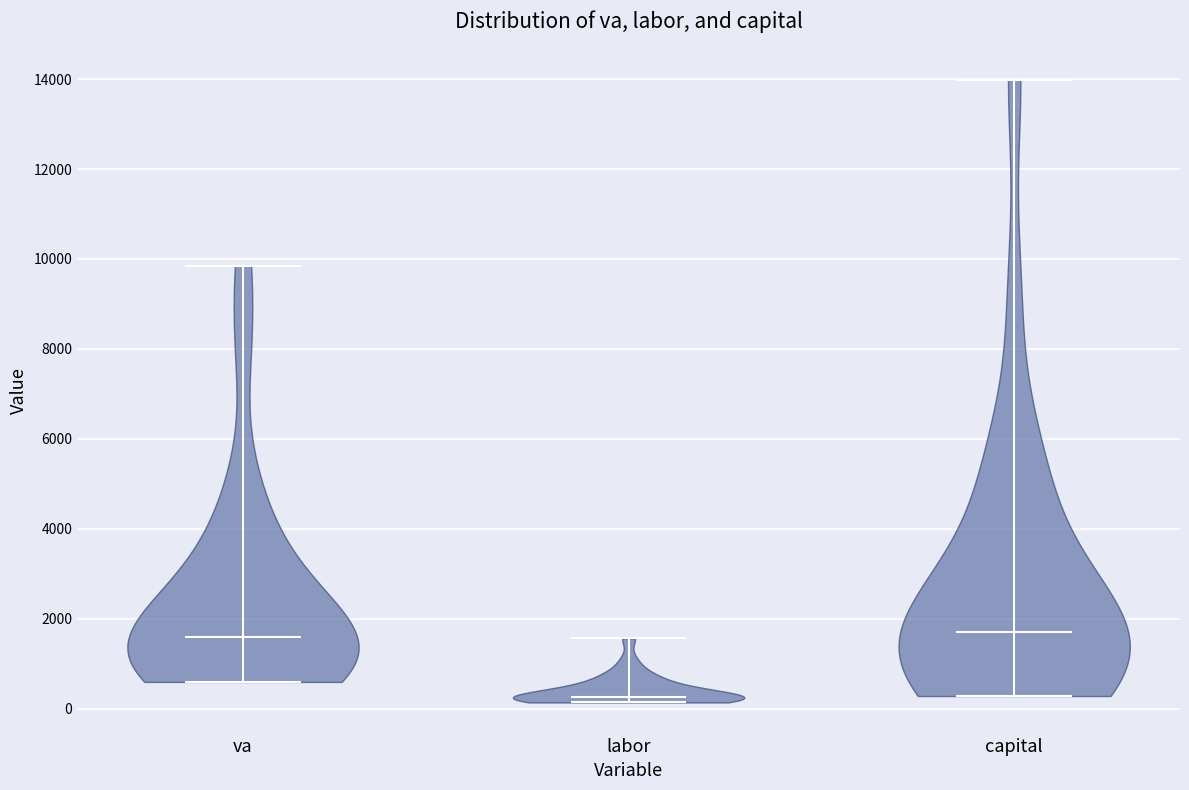

Where does the median line of the violin for labor sit on the y-axis? The values are not printed on the chart, so give them approximately, as read against the axis.

200